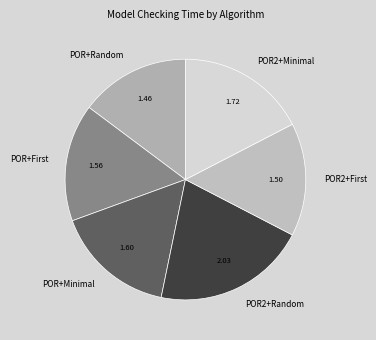

Does any single category account for the majority?

No